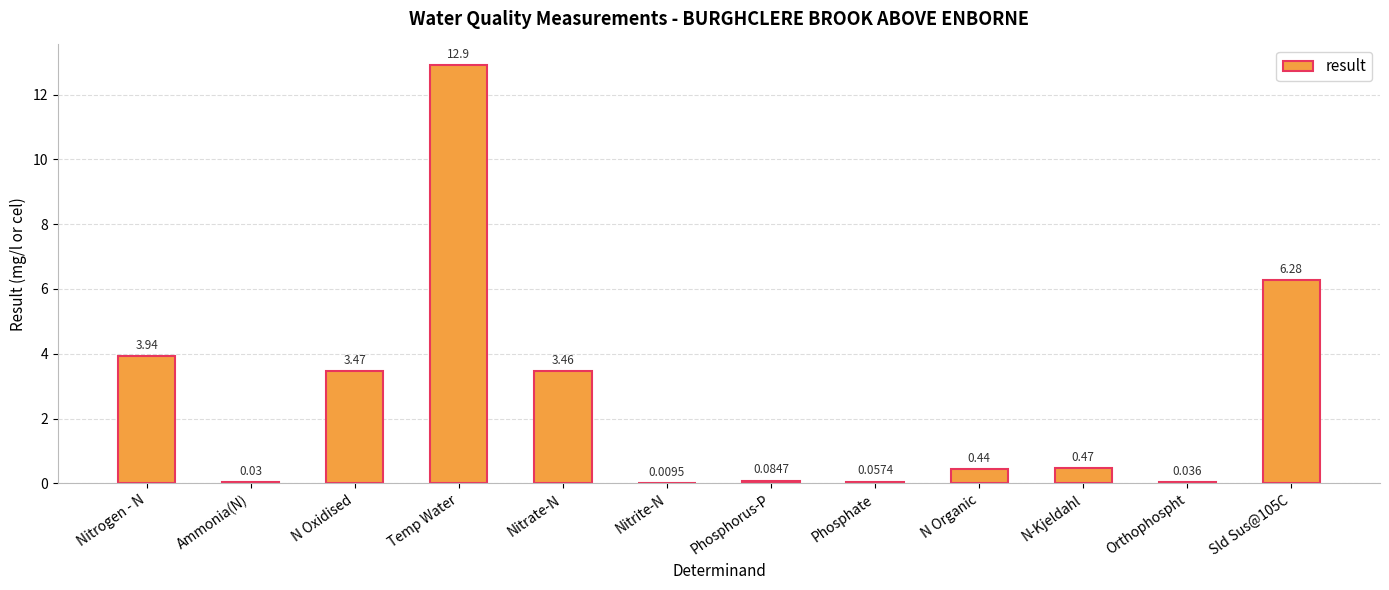

At which category does the chart reach its peak across all series?

Temp Water